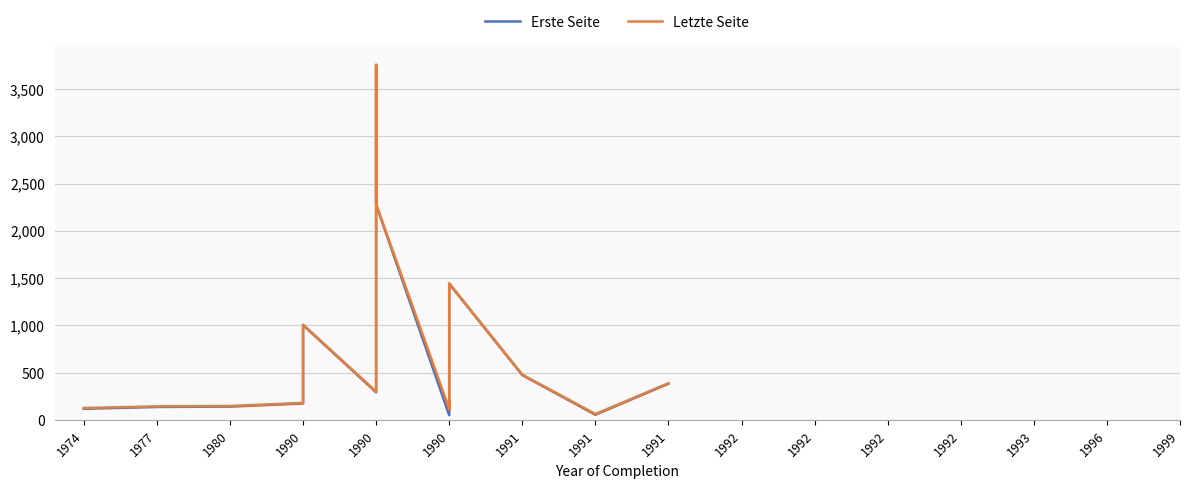

Between 1990 and 1993, which series saw the biggest shift?

Erste Seite